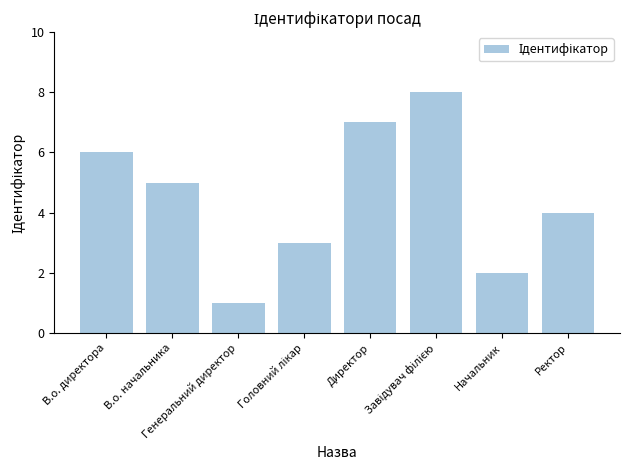

Is it true that the value at Ректор is 3?

False